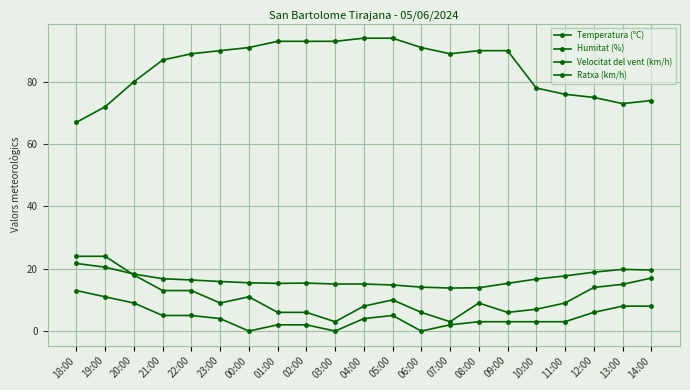

How many lines are shown in the chart?

4